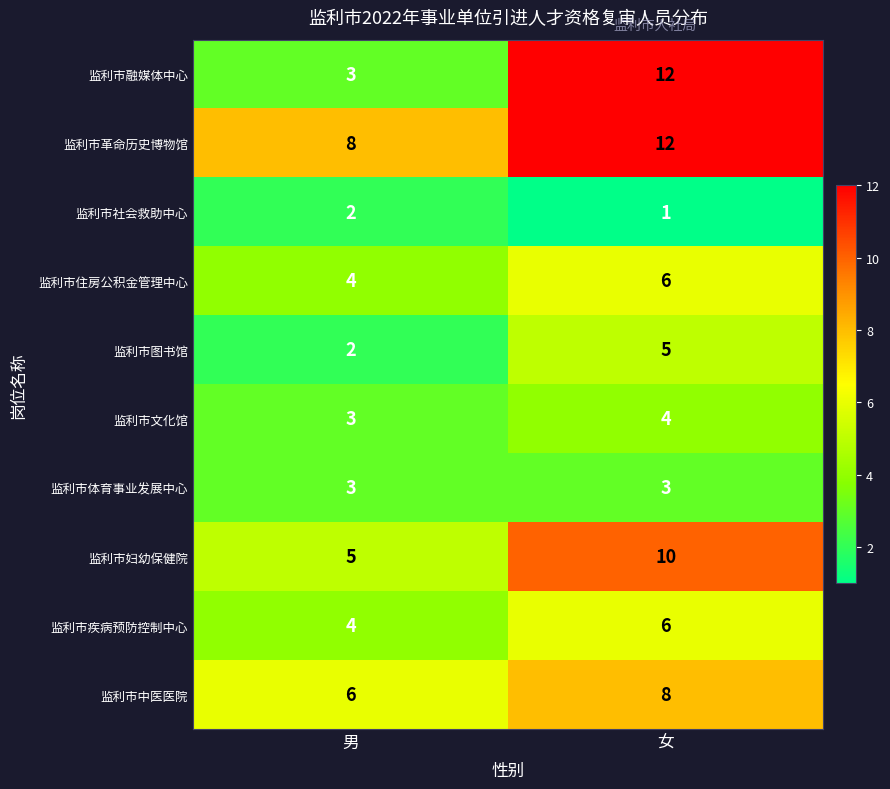

Between 男 and 女, which series saw the biggest shift?

监利市融媒体中心